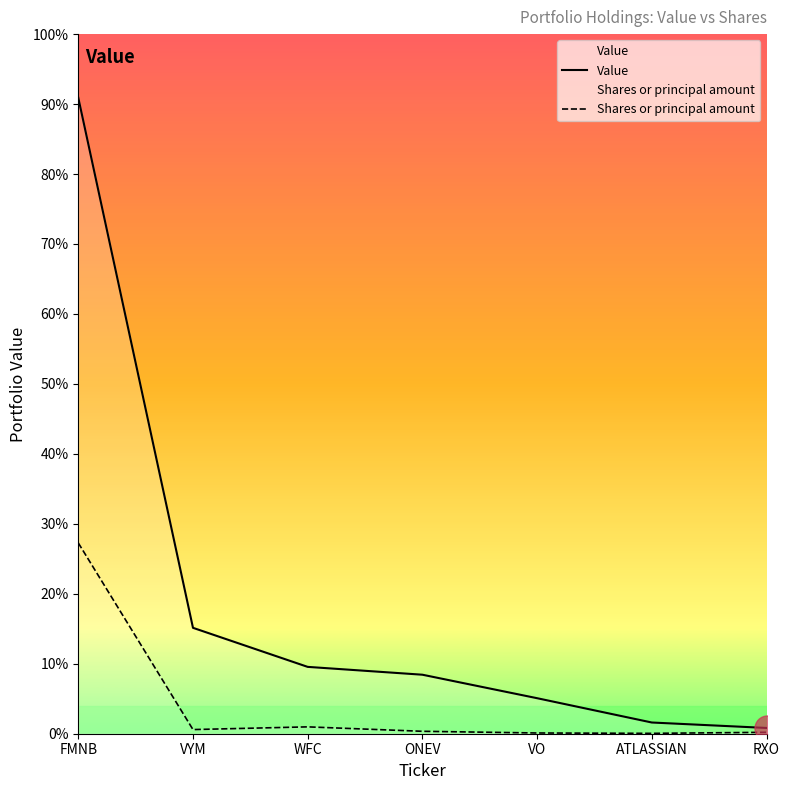

What is the sum of the Shares or principal amount values at WFC and ATLASSIAN?

2156.1